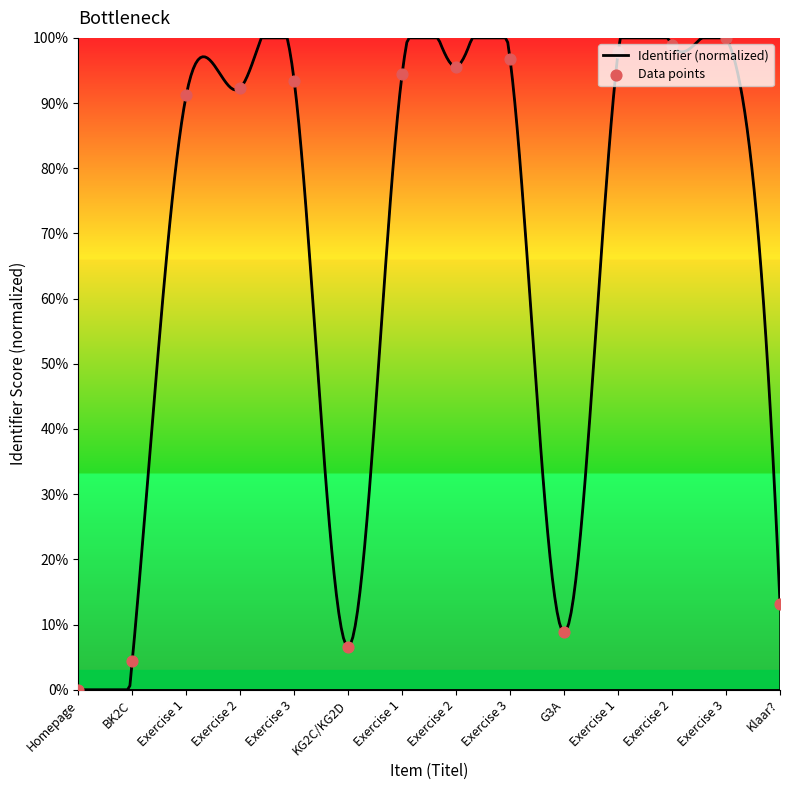

What is the difference between the maximum and minimum values?

100.0